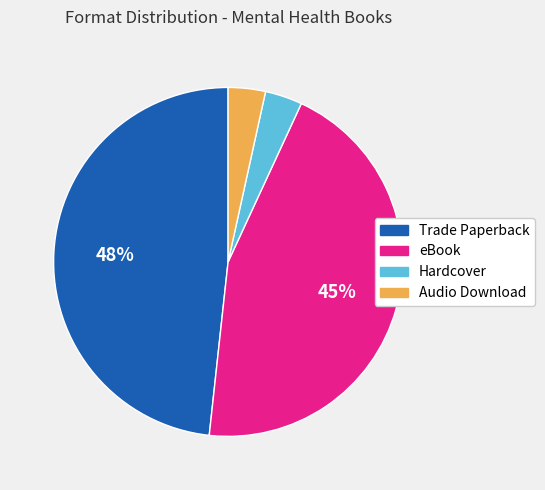

Count the number of slices in the pie.

4